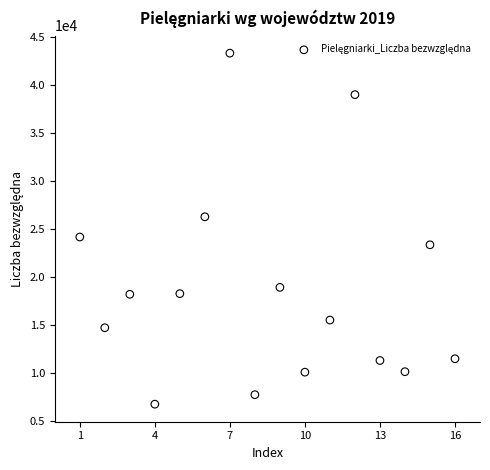

What is the range of Y values (max minus min)?

36513